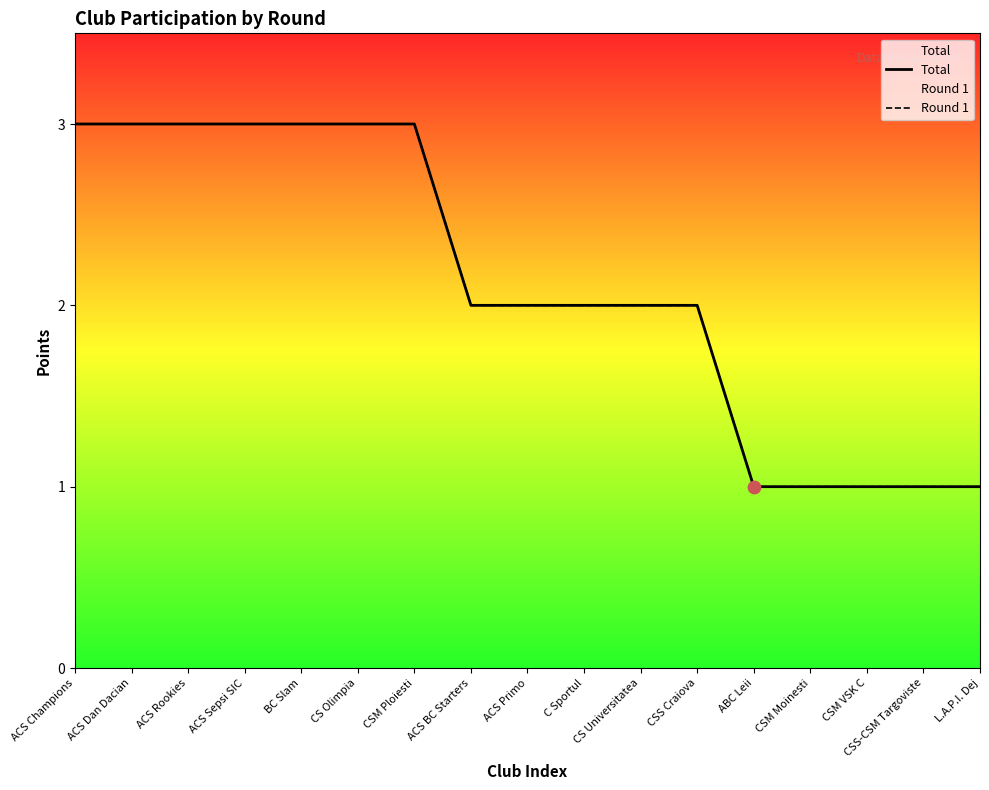

Which series has the largest total across all categories?

Total